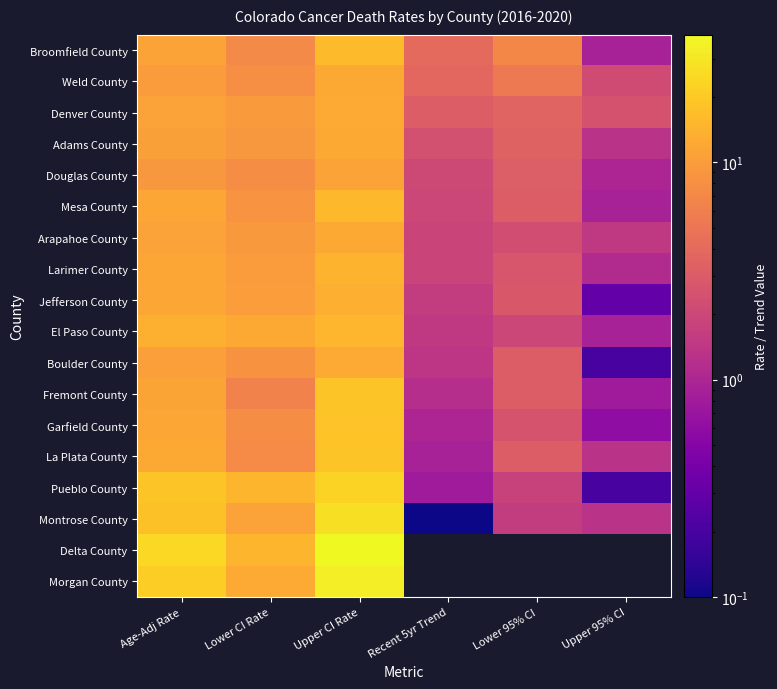

What is the difference between the maximum and minimum values in the El Paso County series?

14.3